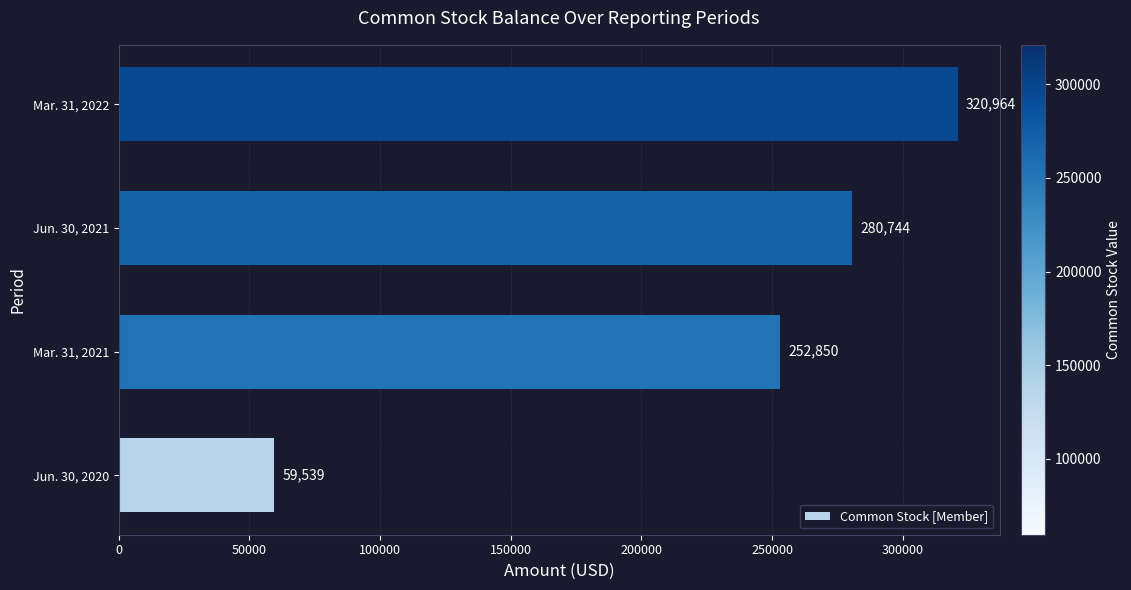

What is the sum of all values?

914097